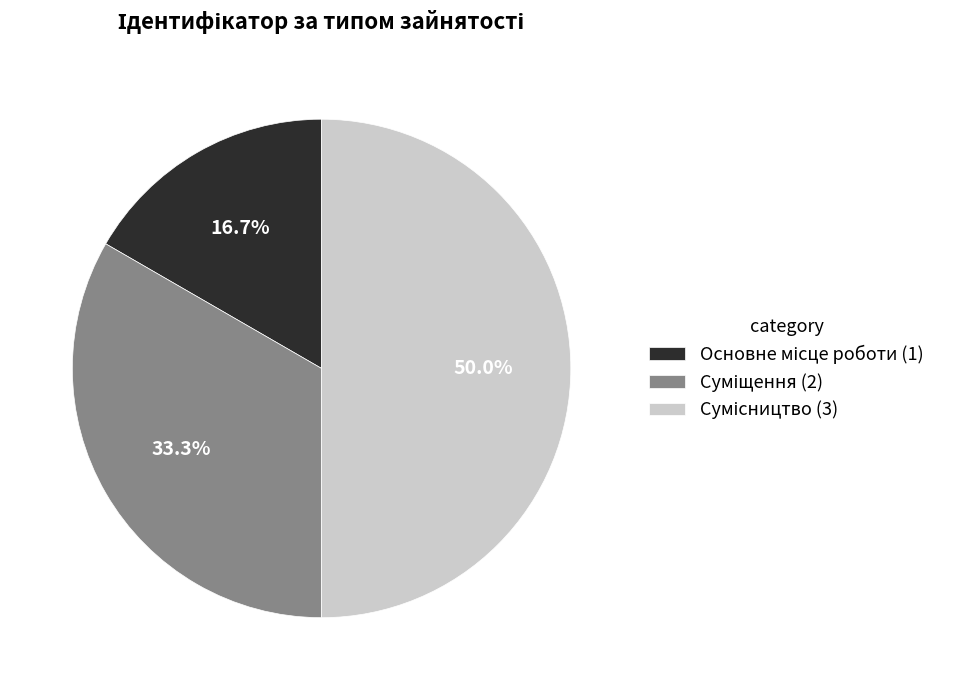

How many segments does this pie chart have?

3